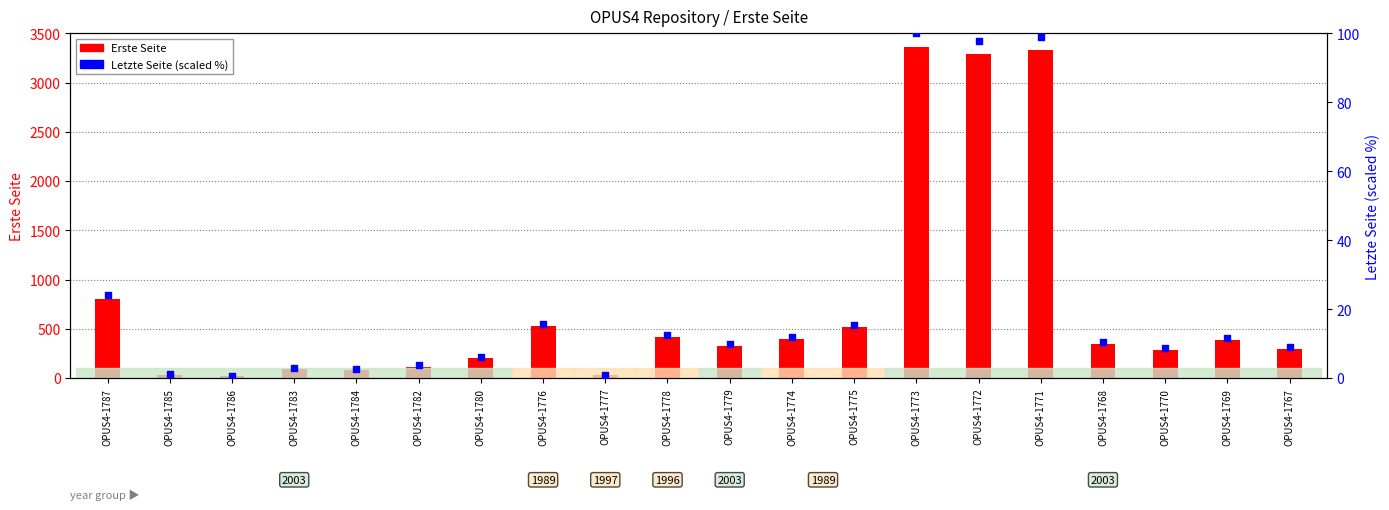

At which category is the sum across all series the highest?

OPUS4-1773